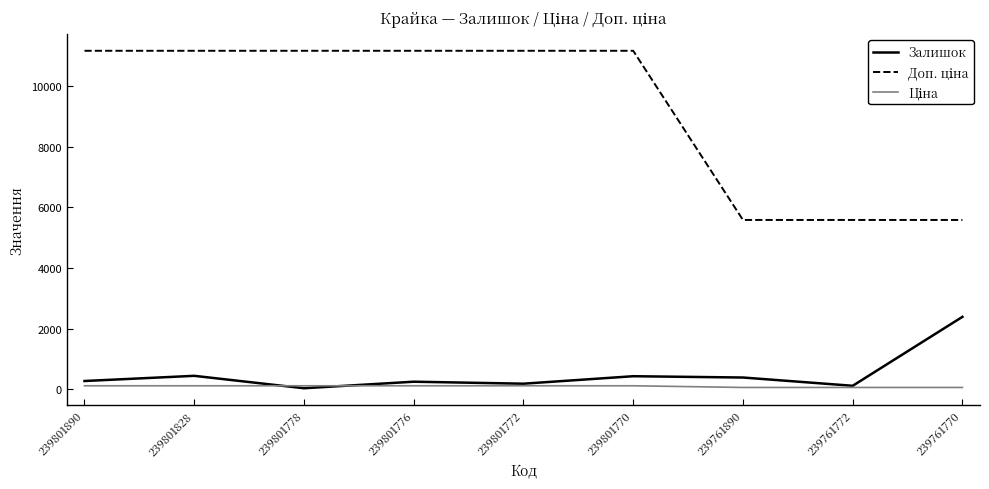

The Залишок series shows 246.0 at 239801776. True or false?

True